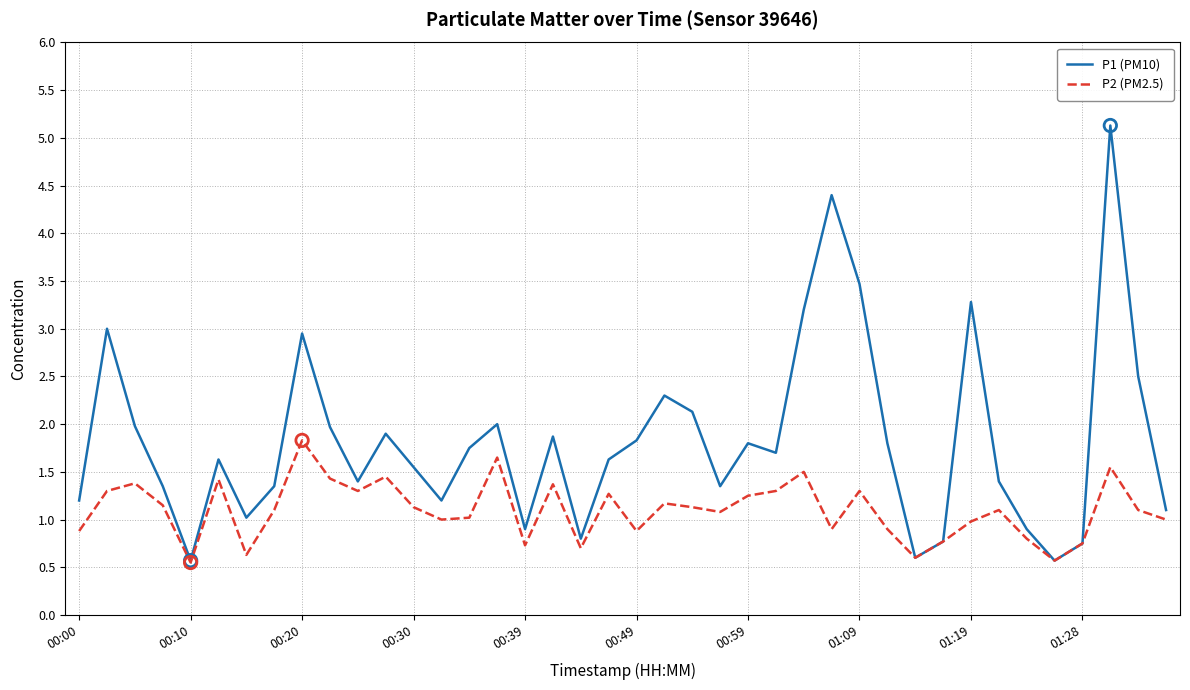

Which series has the largest range (max minus min)?

P1 (PM10)